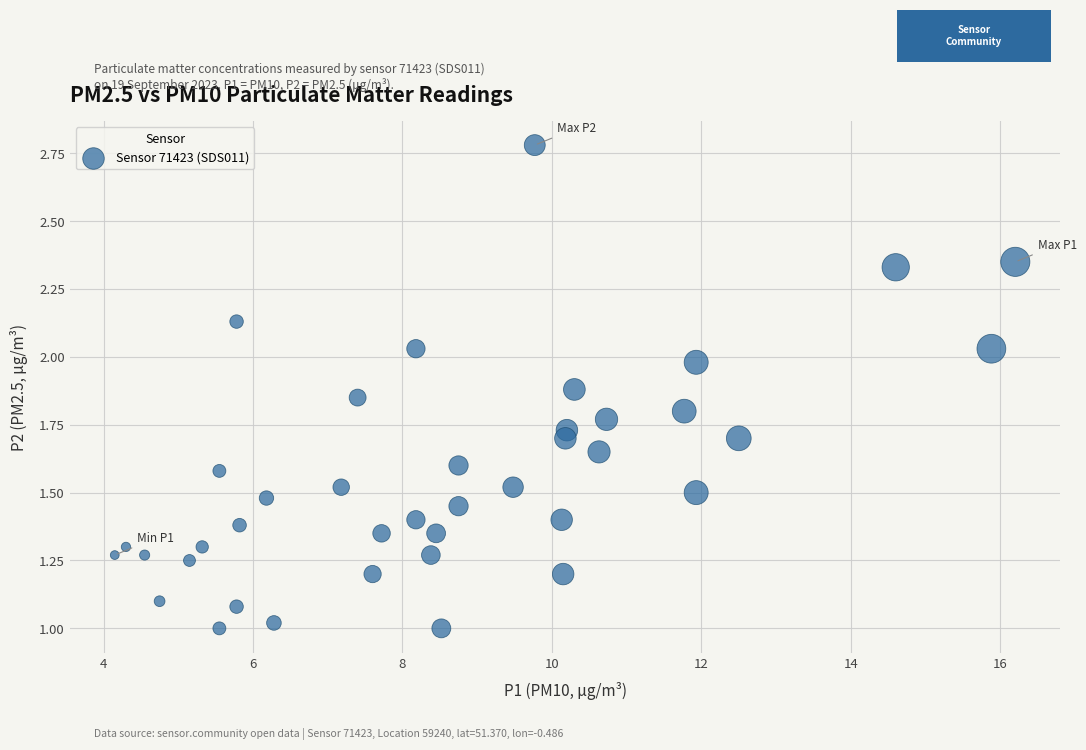

How many data points are displayed?

40